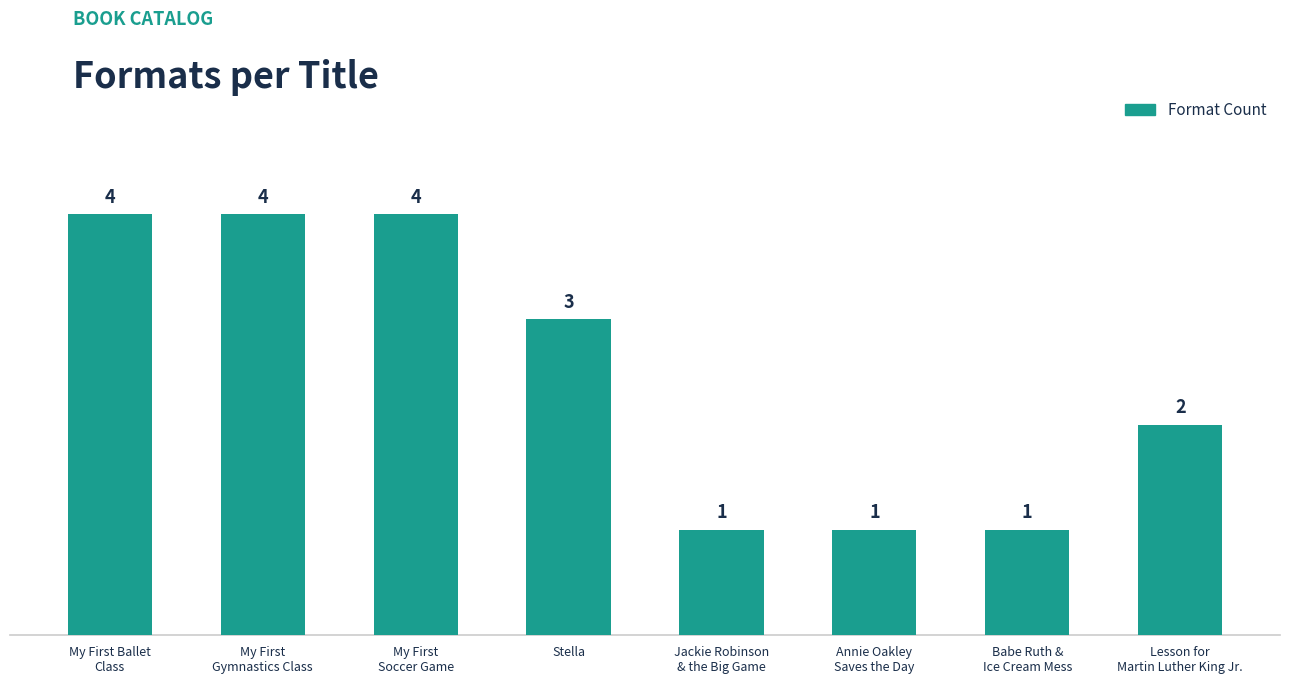

What is the value of the 1st bar from the left?

4